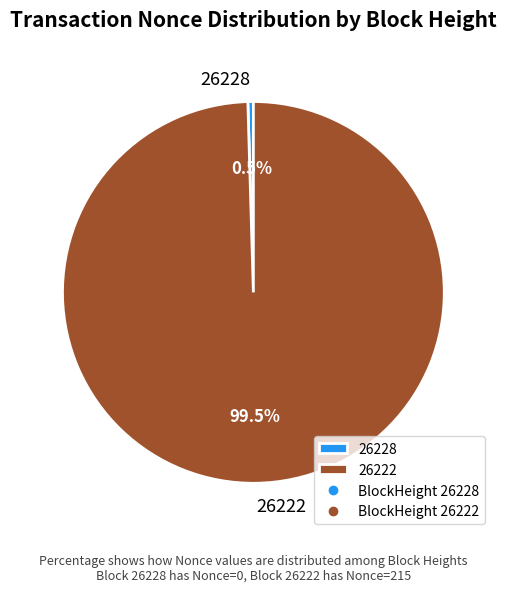

Between 26228 and 26222, which is larger?

26222